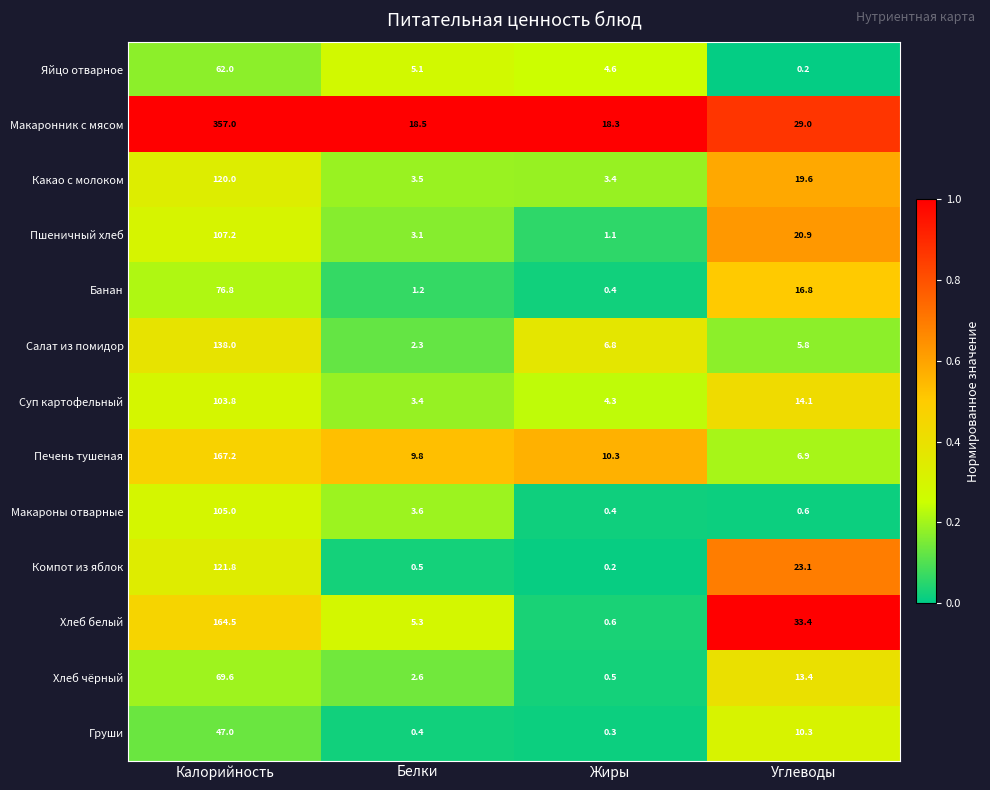

At how many categories does at least one series exceed 0?

4